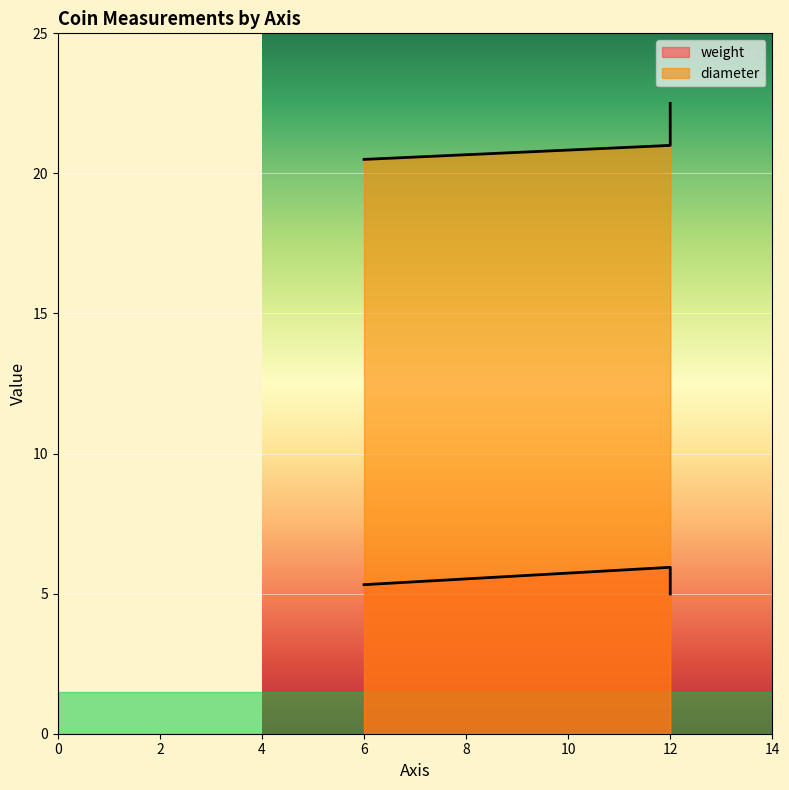

At which category is the sum across all series the highest?

12